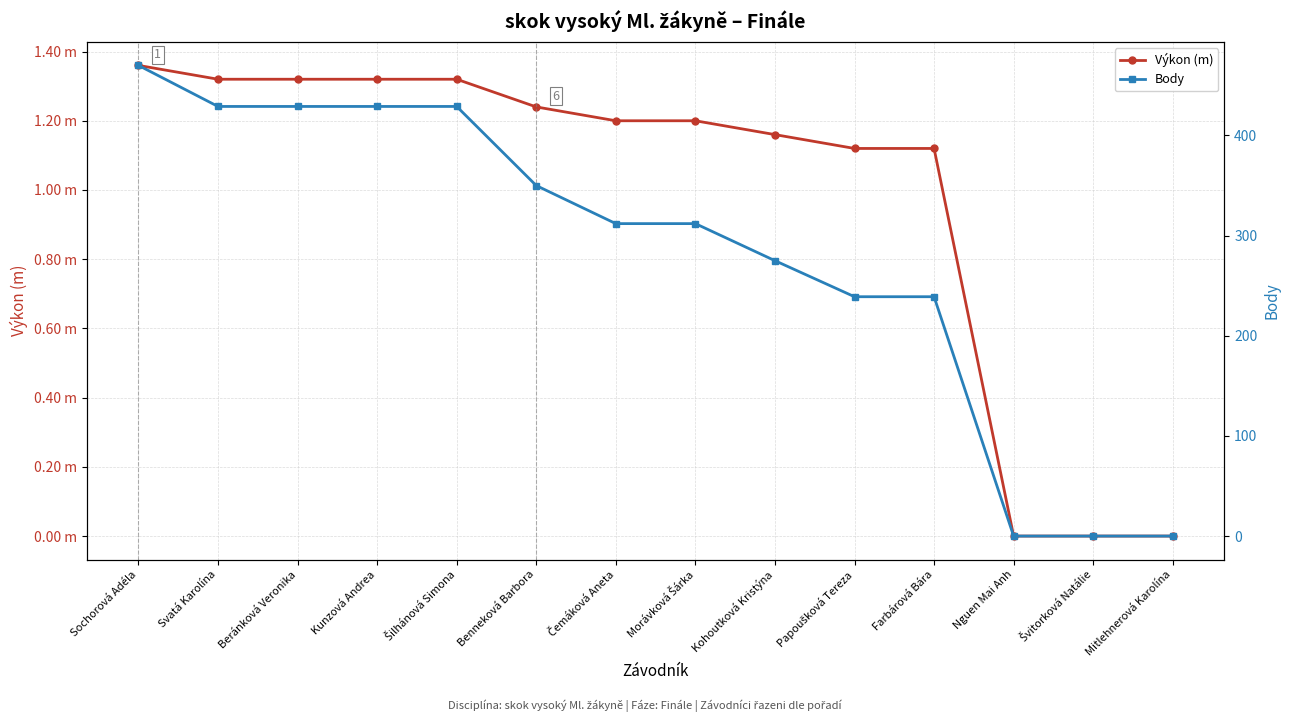

What is the spread (max minus min) of values at Benneková Barbora?

348.8